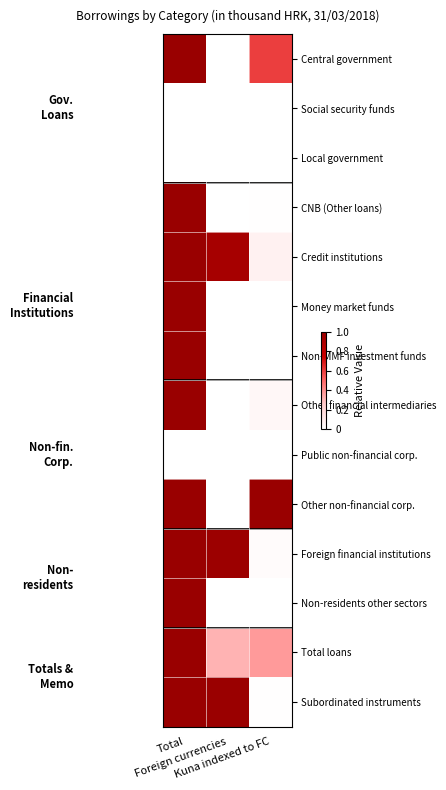

Between Foreign currencies and Total, which is larger?

Total